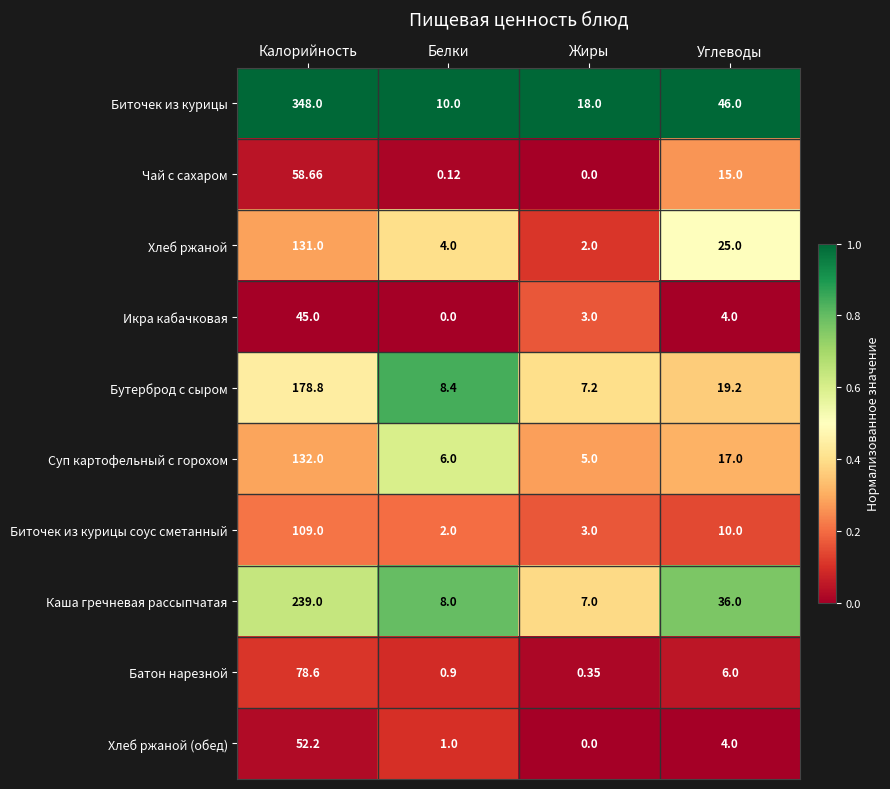

At Белки, list the series in order from largest to smallest.

Биточек из курицы, Бутерброд с сыром, Каша гречневая рассыпчатая, Суп картофельный с горохом, Хлеб ржаной, Биточек из курицы соус сметанный, Хлеб ржаной (обед), Батон нарезной, Чай с сахаром, Икра кабачковая